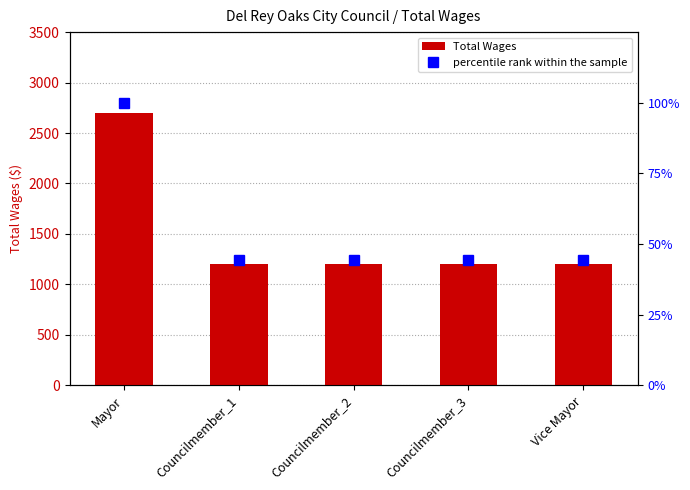

Is it true that Total Wages equals 1605.4 at Vice Mayor?

False